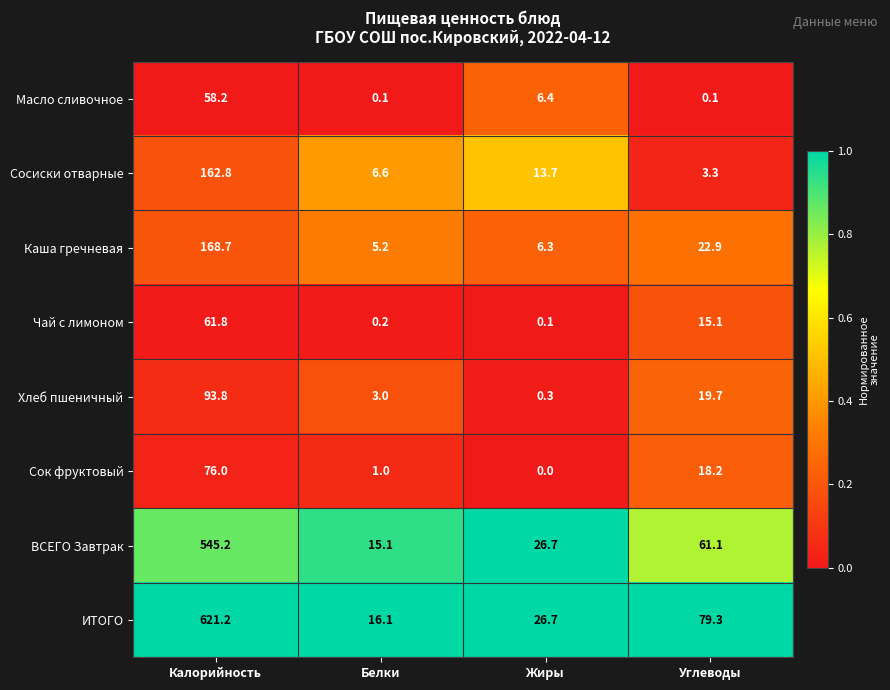

True or false: Чай с лимоном has a value of 61.8 at Калорийность.

True